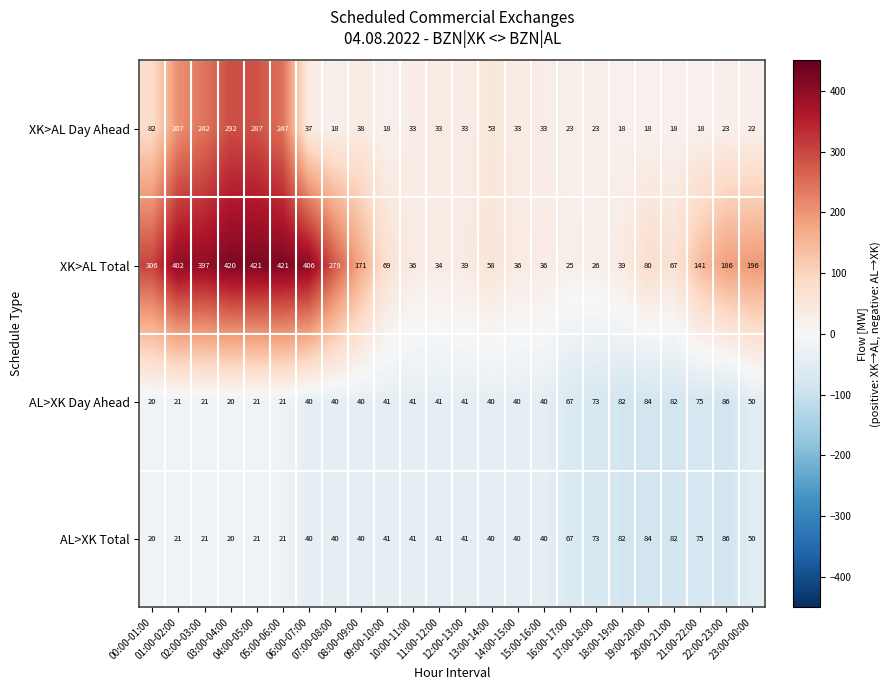

What is the greatest value displayed?

421